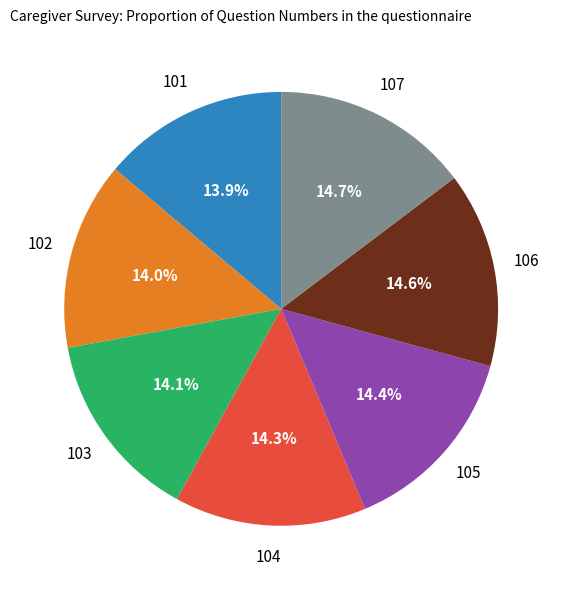

Does any single category account for the majority?

No